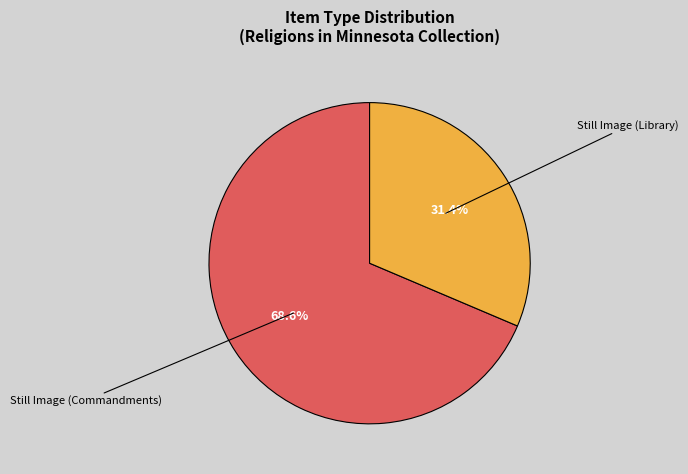

True or false: Still Image (Commandments) accounts for 69% of the total.

True